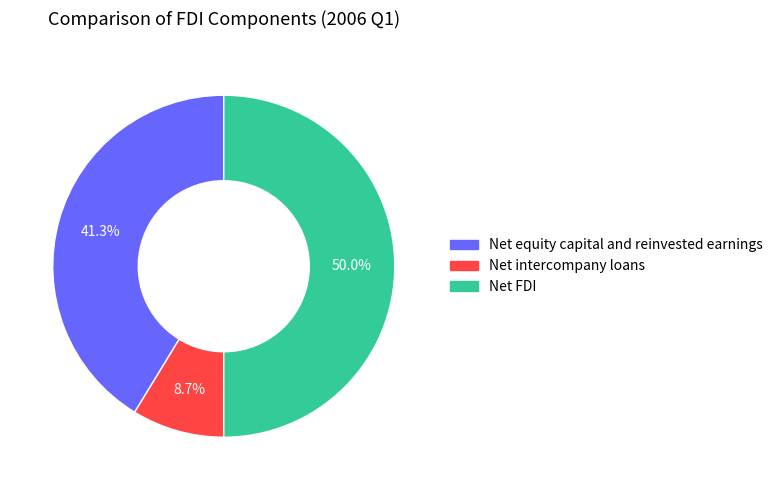

Which slice is the smallest?

Net intercompany loans